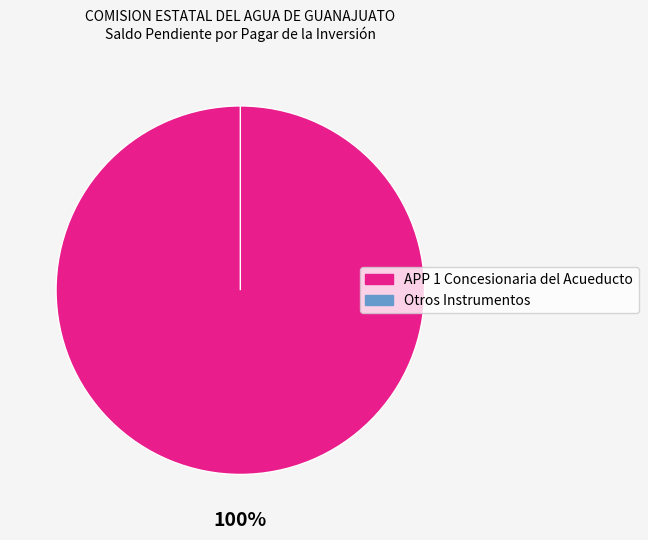

What is the largest slice in the pie chart?

APP 1 Concesionaria del Acueducto